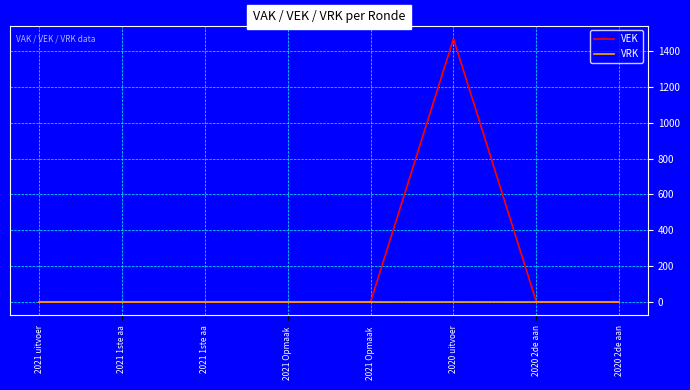

What are all the series names shown in the legend?

VEK, VRK